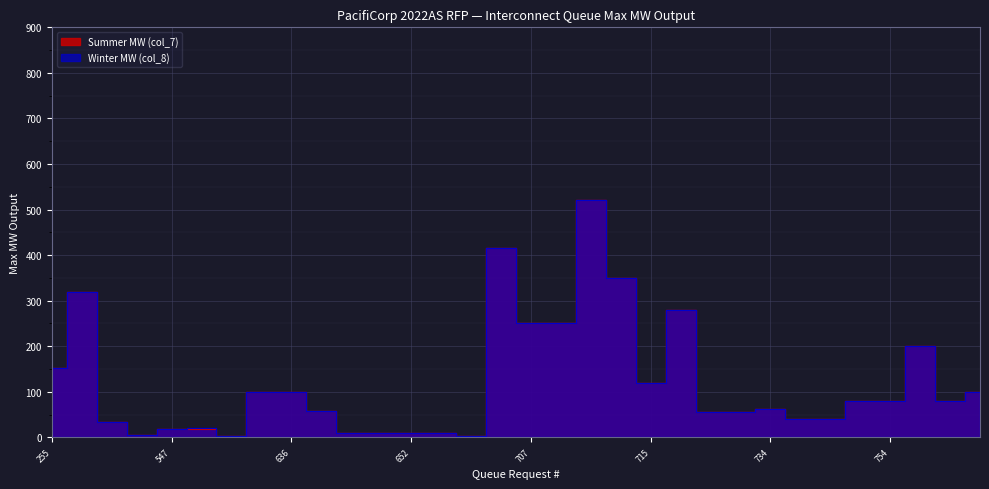

What is the total value across all series at 764?

160.0